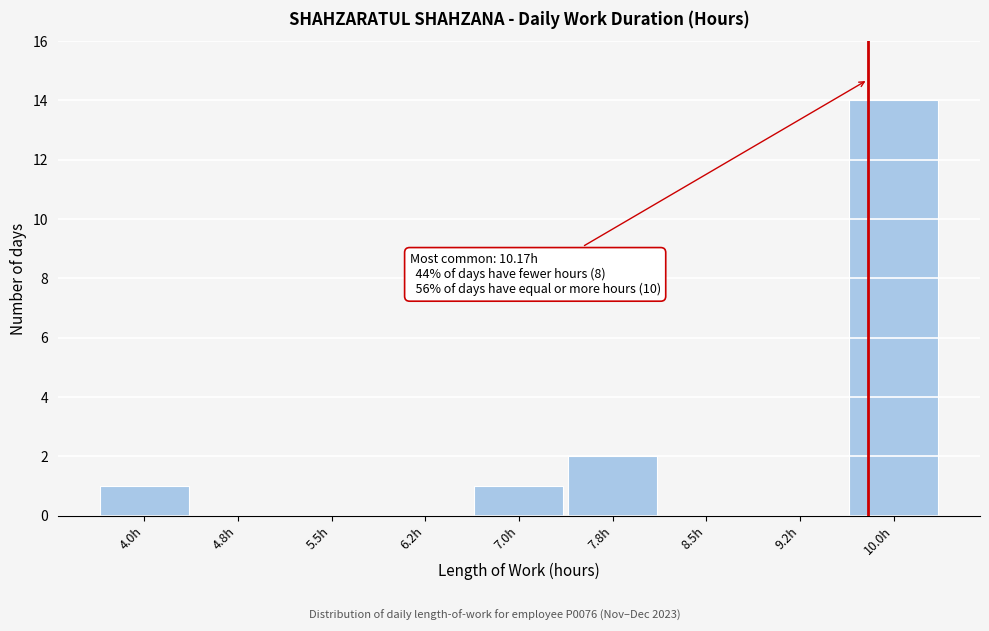

Reading left to right, extract all data points from this chart.

4.0h=1	4.8h=0	5.5h=0	6.2h=0	7.0h=1	7.8h=2	8.5h=0	9.2h=0	10.0h=14